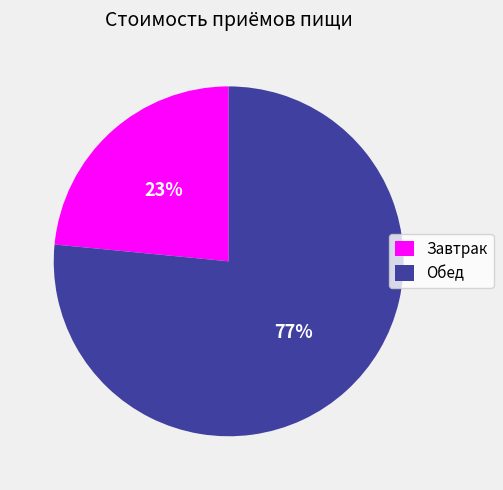

What percentage is the Обед slice, to the nearest percent?

77%